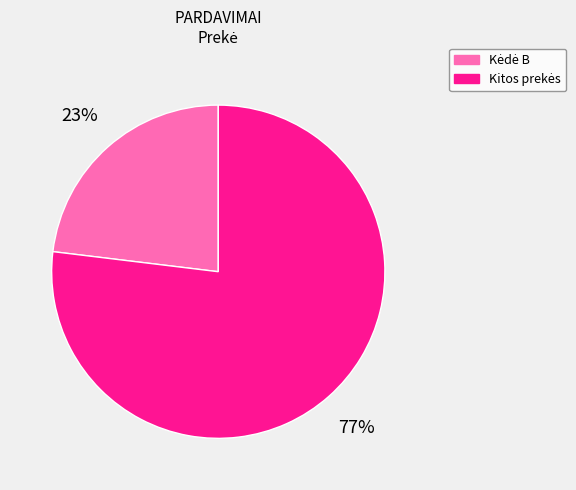

Does any single category account for the majority?

Yes